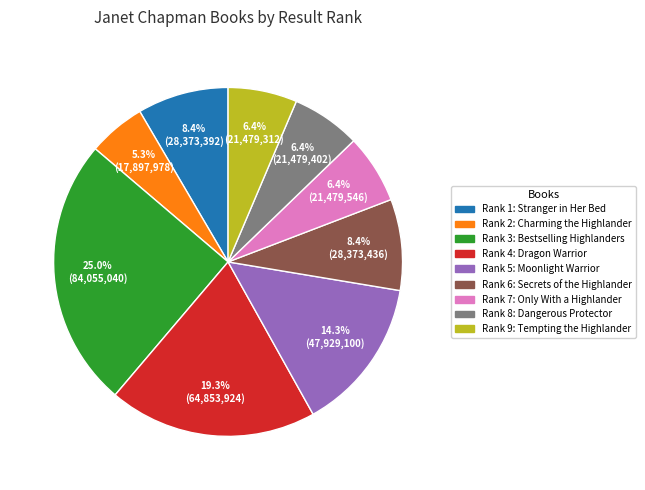

Between Rank 1: Stranger in Her Bed and Rank 4: Dragon Warrior, which is larger?

Rank 4: Dragon Warrior